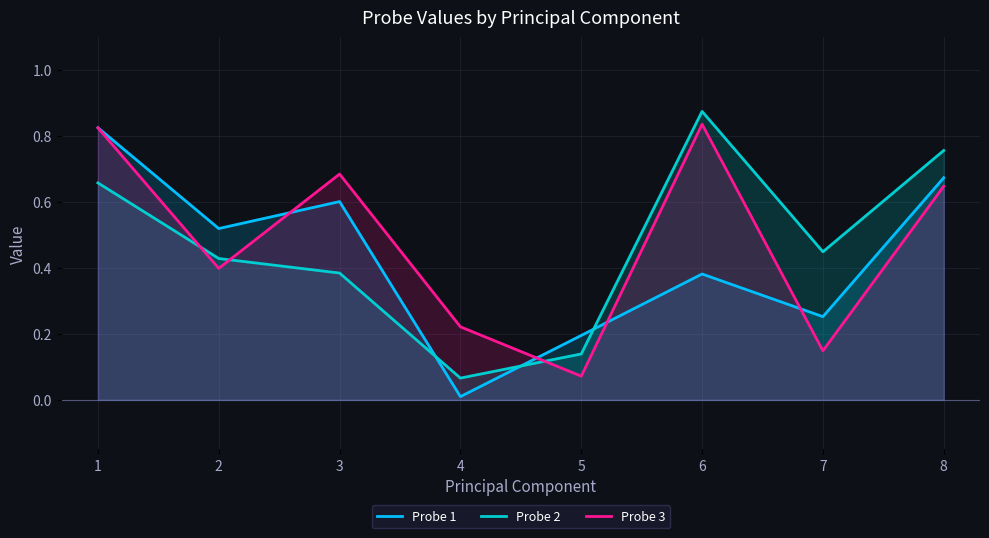

Which series has the widest spread of values?

Probe 1